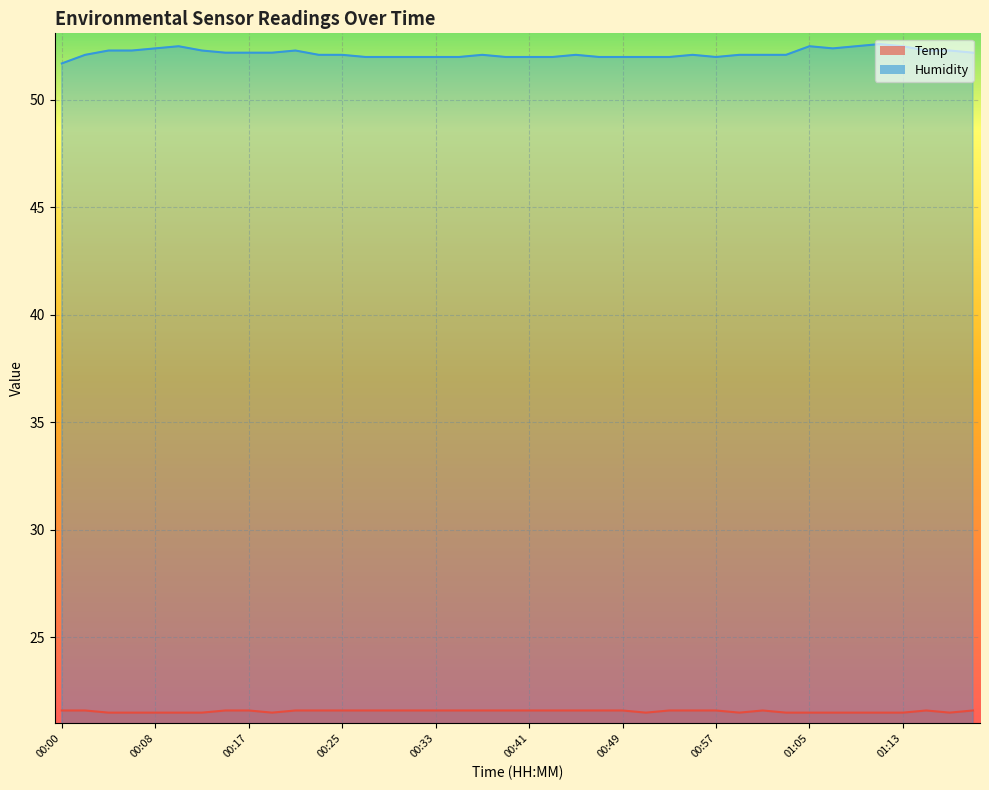

Reading left to right, what are all the values shown in this chart?

Temp: 00:00=21.6	00:02=21.6	00:04=21.5	00:06=21.5	00:08=21.5	00:10=21.5	00:12=21.5	00:14=21.6	00:17=21.6	00:19=21.5	00:21=21.6	00:23=21.6	00:25=21.6	00:27=21.6	00:29=21.6	00:31=21.6	00:33=21.6	00:35=21.6	00:37=21.6	00:39=21.6	00:41=21.6	00:43=21.6	00:45=21.6	00:47=21.6	00:49=21.6	00:51=21.5	00:53=21.6	00:55=21.6	00:57=21.6	00:59=21.5	01:01=21.6	01:03=21.5	01:05=21.5	01:07=21.5	01:09=21.5	01:11=21.5	01:13=21.5	01:16=21.6	01:18=21.5	01:20=21.6
Humidity: 00:00=51.7	00:02=52.1	00:04=52.3	00:06=52.3	00:08=52.4	00:10=52.5	00:12=52.3	00:14=52.2	00:17=52.2	00:19=52.2	00:21=52.3	00:23=52.1	00:25=52.1	00:27=52.0	00:29=52.0	00:31=52.0	00:33=52.0	00:35=52.0	00:37=52.1	00:39=52.0	00:41=52.0	00:43=52.0	00:45=52.1	00:47=52.0	00:49=52.0	00:51=52.0	00:53=52.0	00:55=52.1	00:57=52.0	00:59=52.1	01:01=52.1	01:03=52.1	01:05=52.5	01:07=52.4	01:09=52.5	01:11=52.6	01:13=52.5	01:16=52.3	01:18=52.3	01:20=52.2